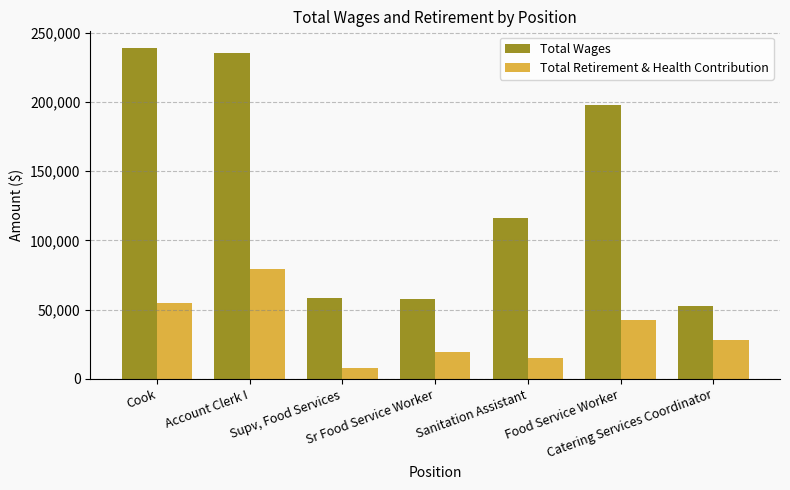

What is the maximum value for Total Retirement & Health Contribution?

79416